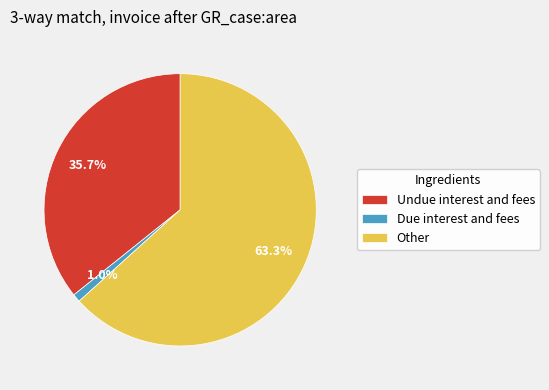

Is the sum of Undue interest and fees and Other greater than half?

Yes